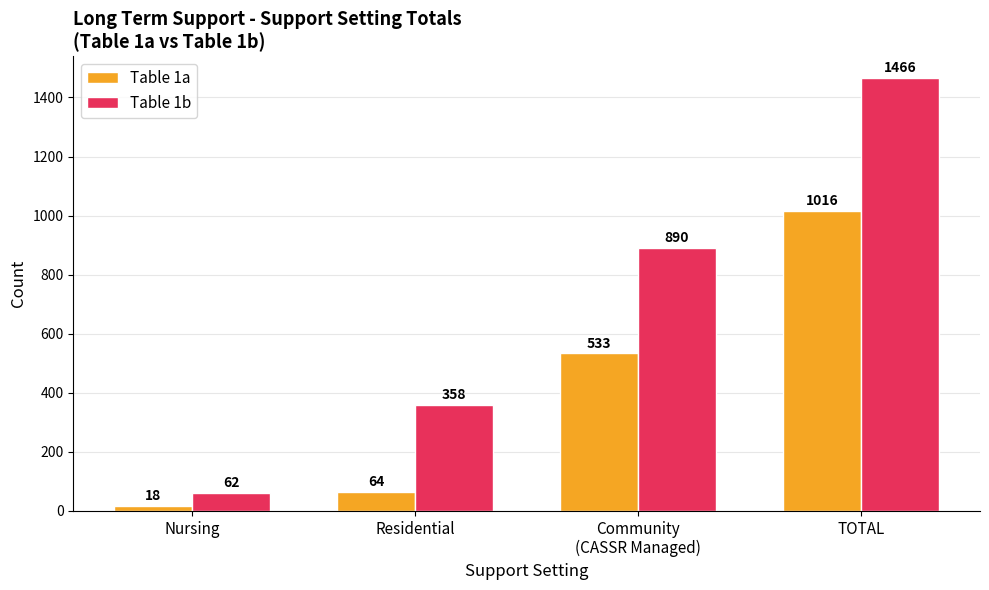

What is the difference between the highest and lowest values at Nursing?

44